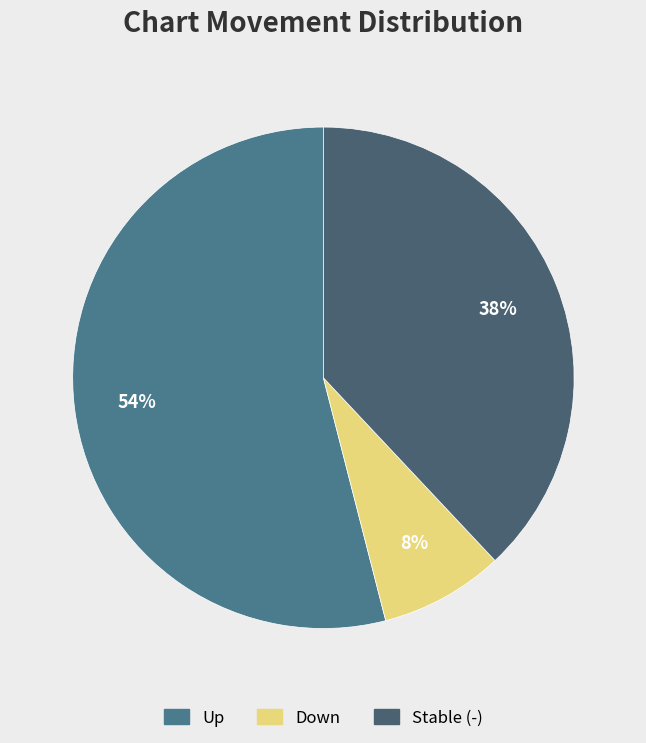

How many segments does this pie chart have?

3